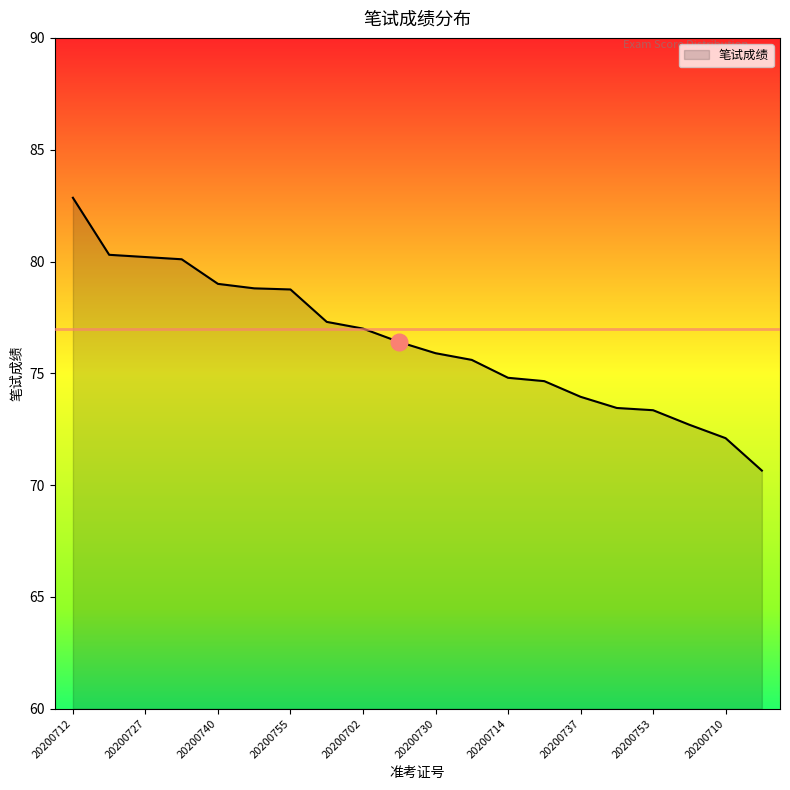

What is the difference between the maximum and minimum values?

12.2